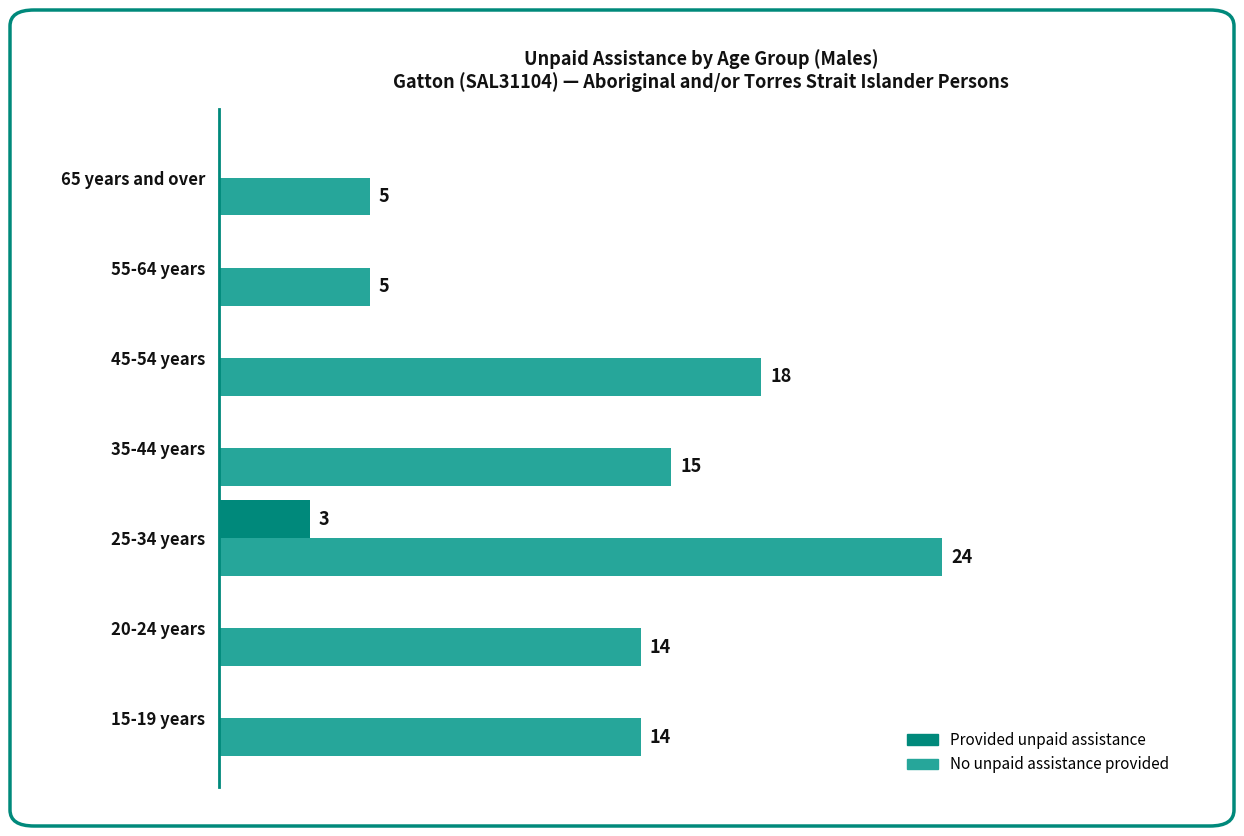

Which label corresponds to the largest value in the chart?

25-34 years